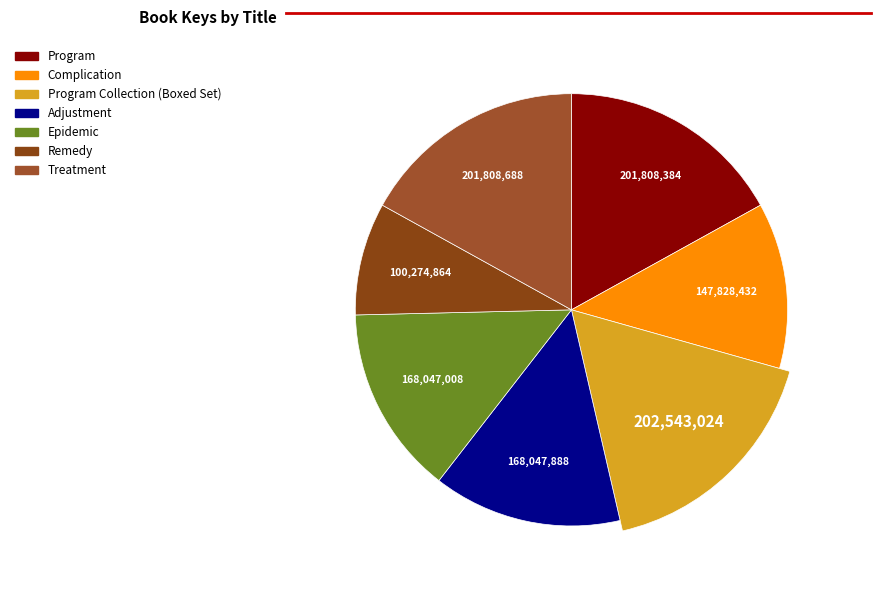

Rank the categories by value from lowest to highest.

Remedy, Complication, Epidemic, Adjustment, Program, Treatment, Program Collection (Boxed Set)